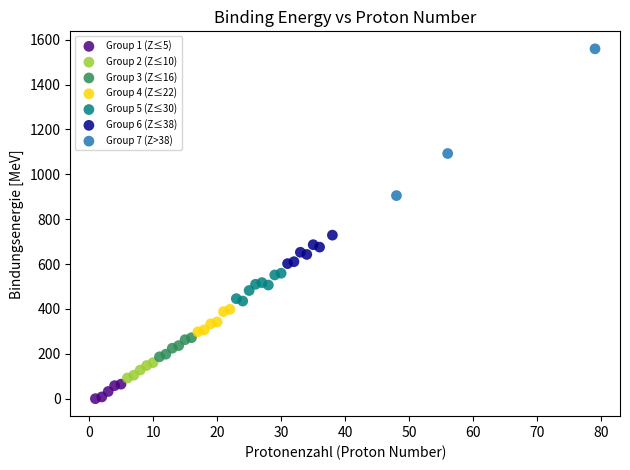

Which series reaches the maximum Y coordinate?

Group 7 (Z>38)